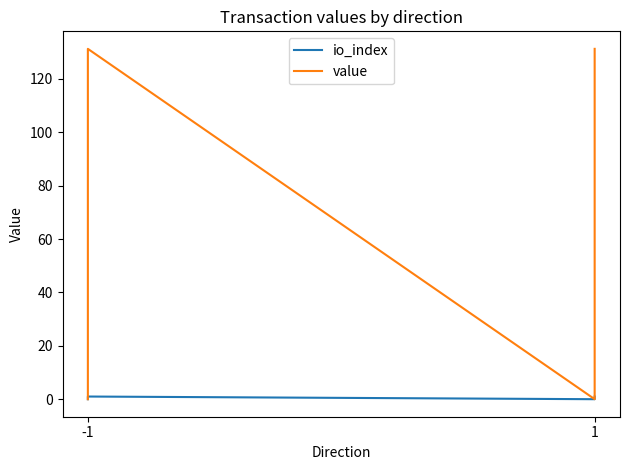

Which series has the widest spread of values?

value